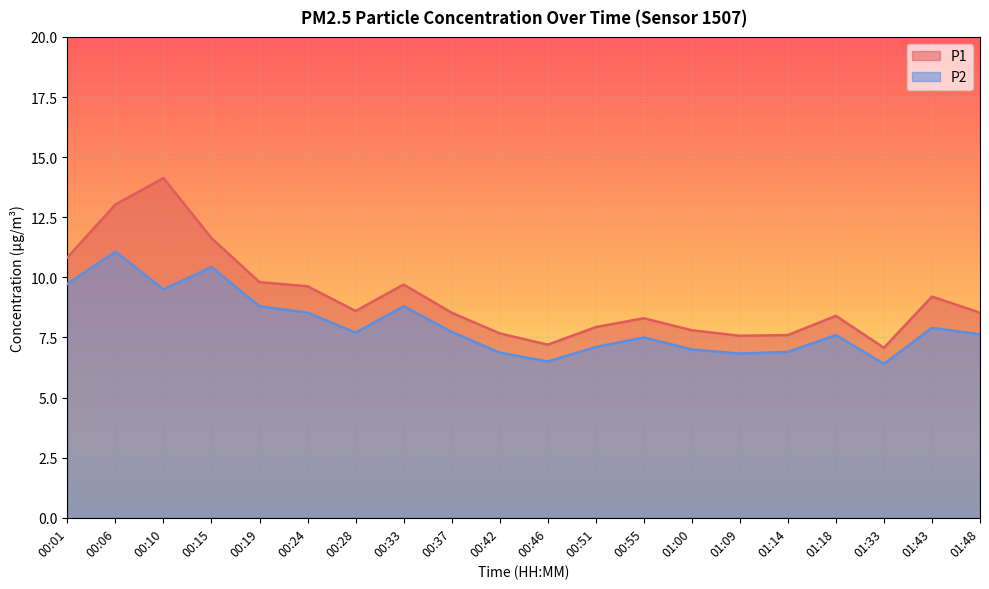

Which series changed the most between 00:33 and 00:42?

P1